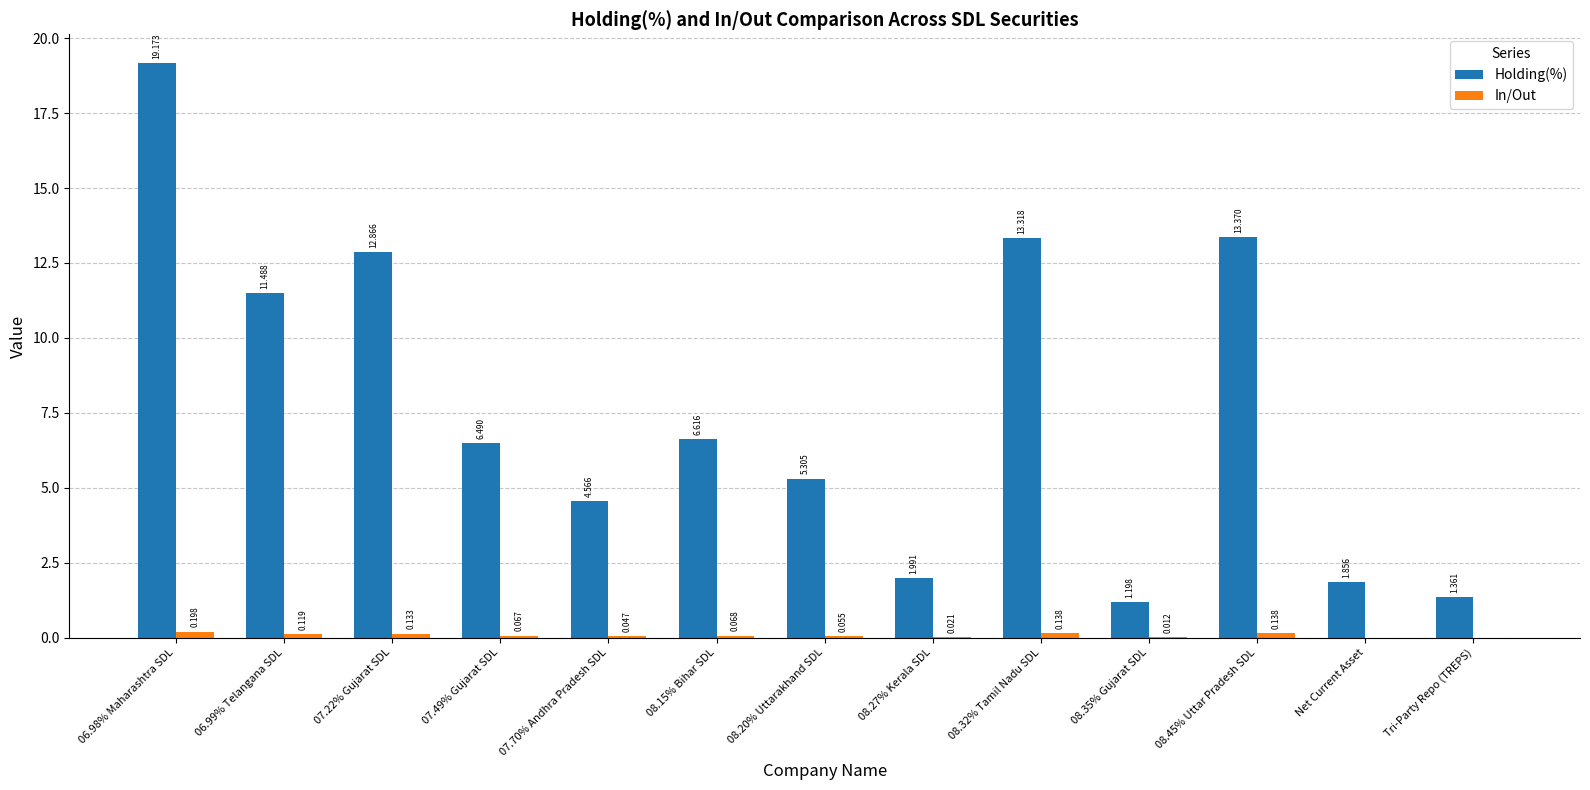

How many values in the Holding(%) series exceed 6?

7